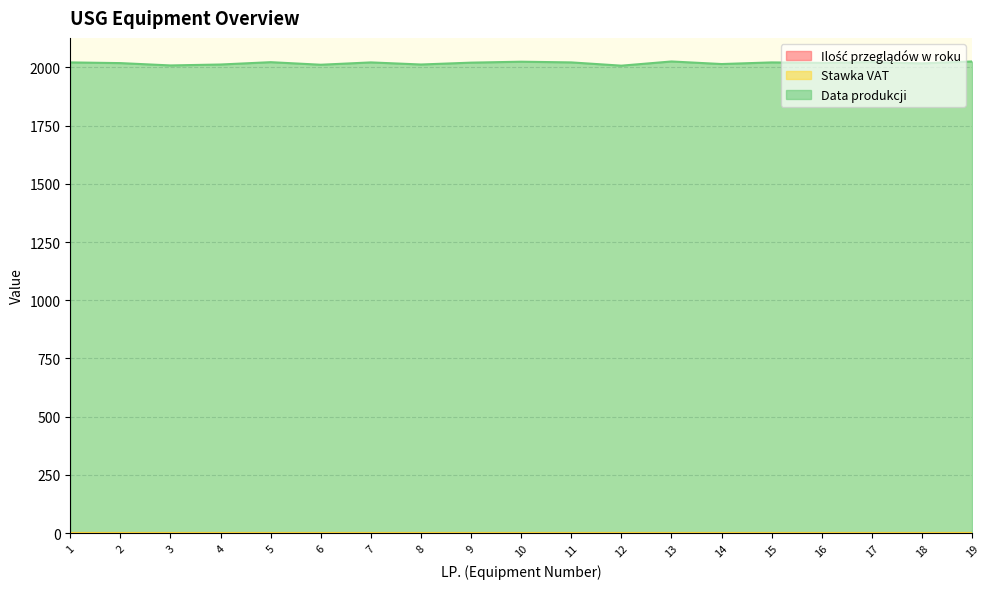

What is the difference between the highest and lowest values at 14?

2012.9